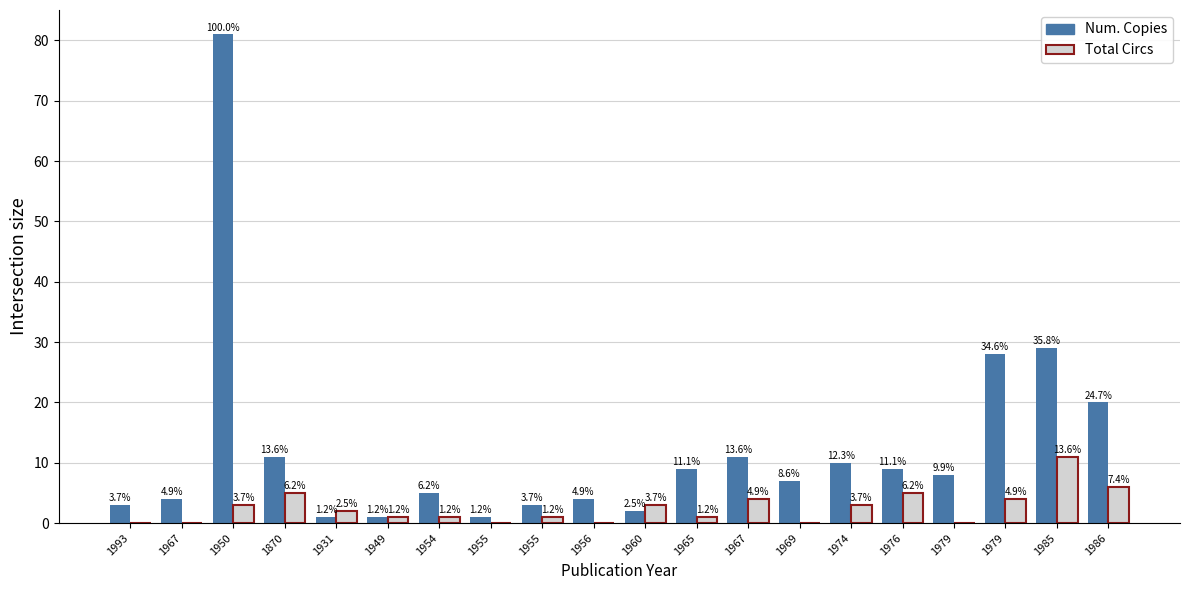

What is the total value across all series at 1965?

10